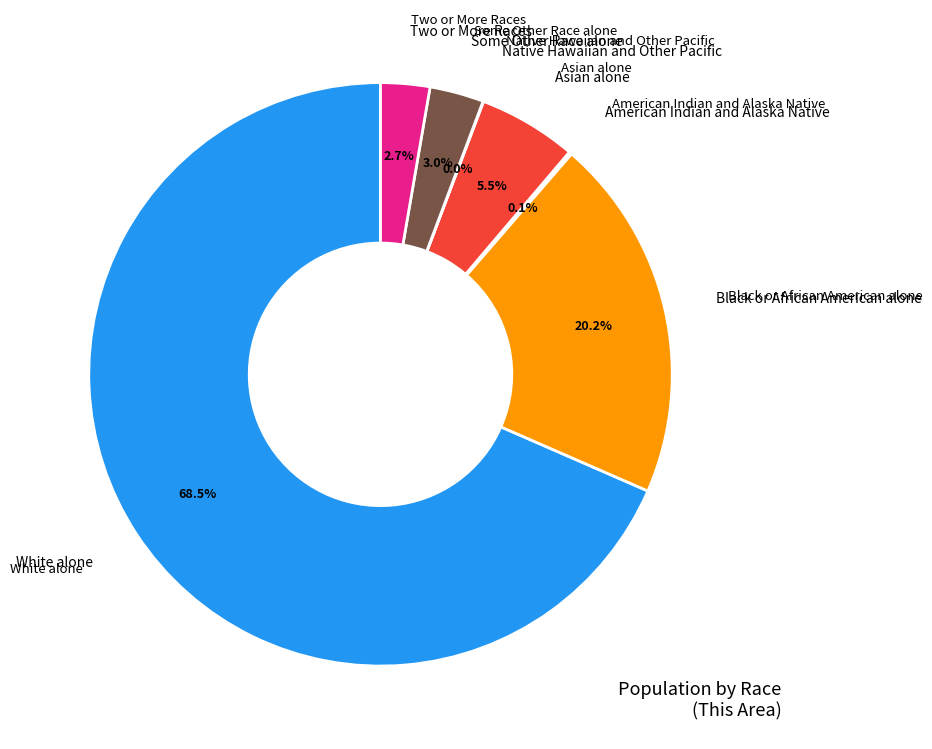

True or false: Some Other Race alone accounts for 1% of the total.

False